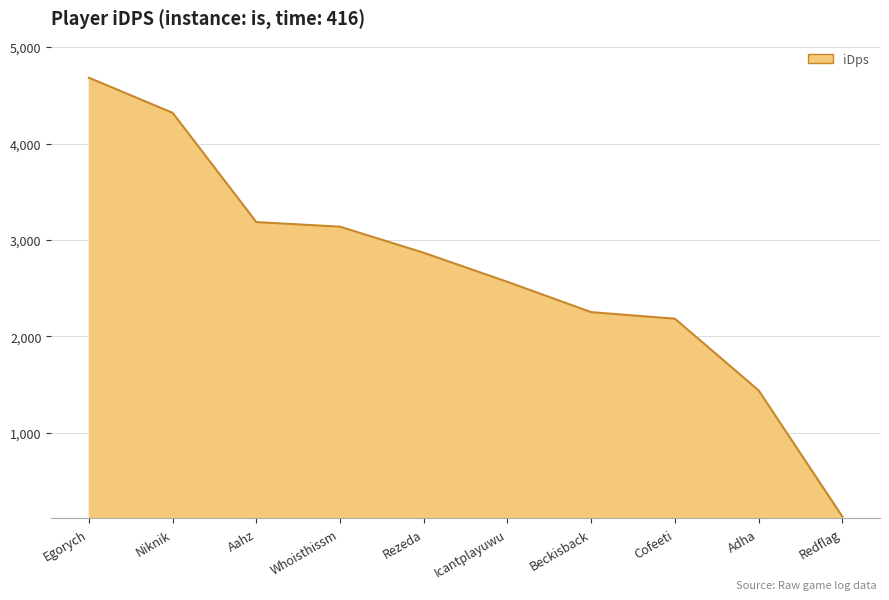

What is the smallest value displayed?

130.7